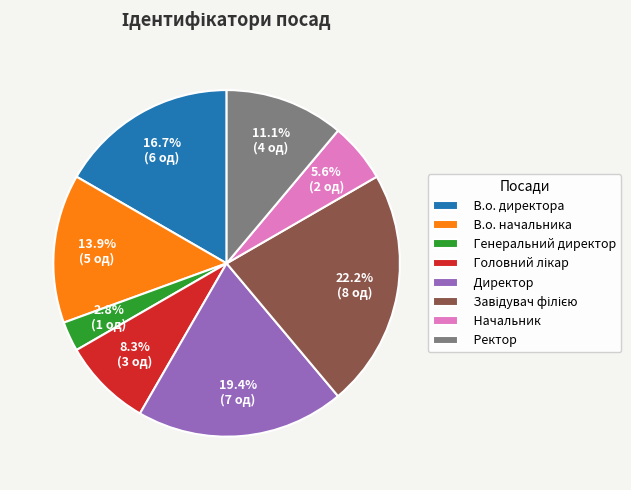

Between Директор and Начальник, which is larger?

Директор